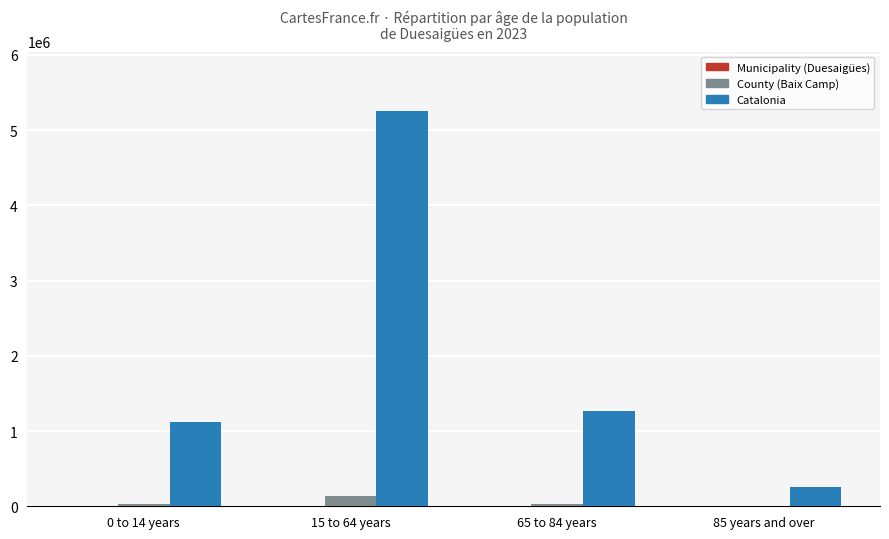

At which category is the sum across all series the highest?

15 to 64 years